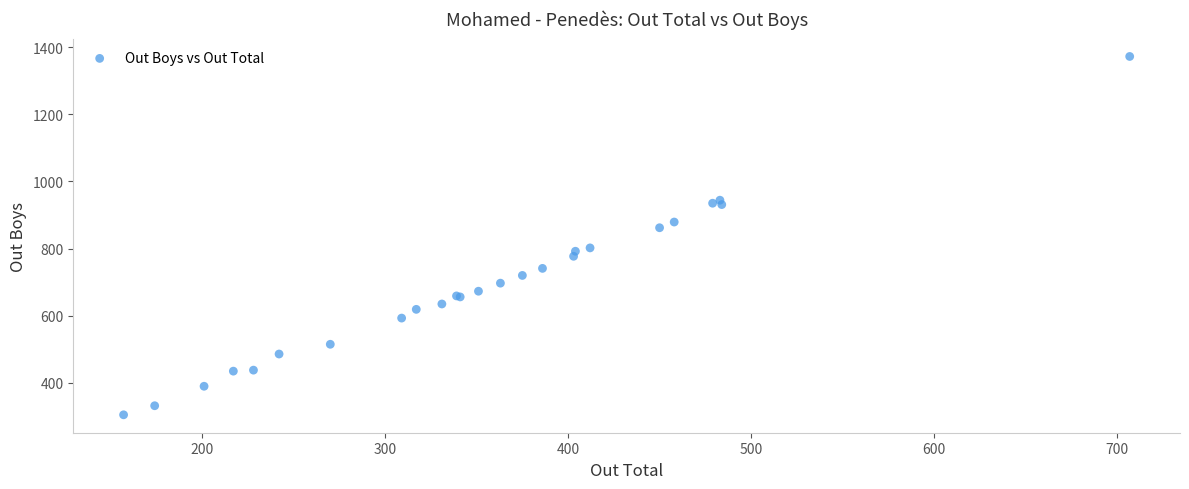

What Y value in the scatter plot is closest to 838?

862